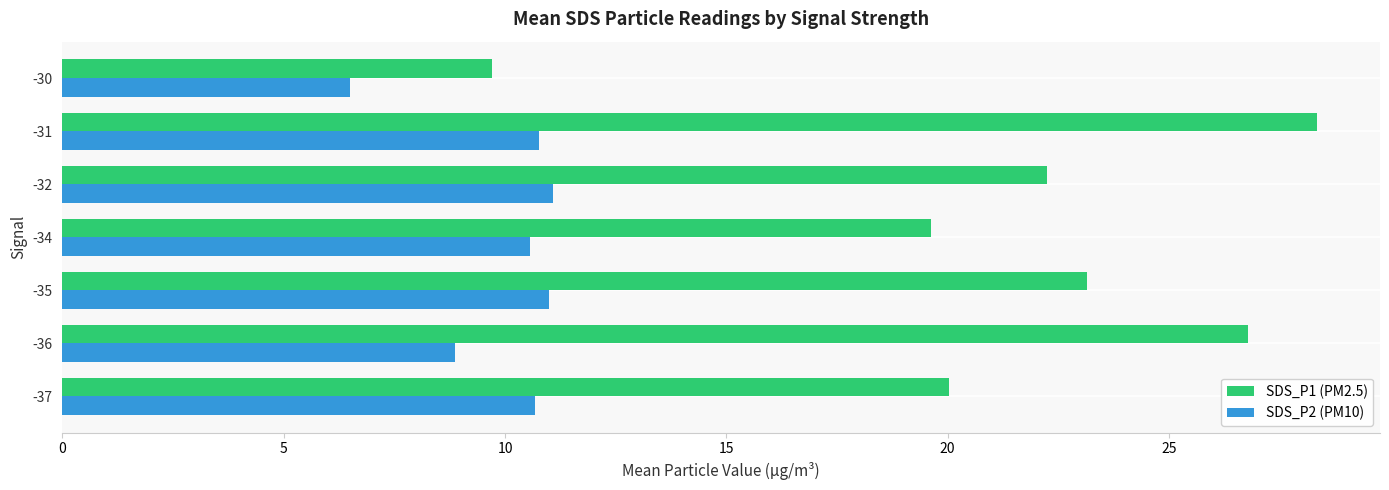

At which category is the sum across all series the highest?

-31